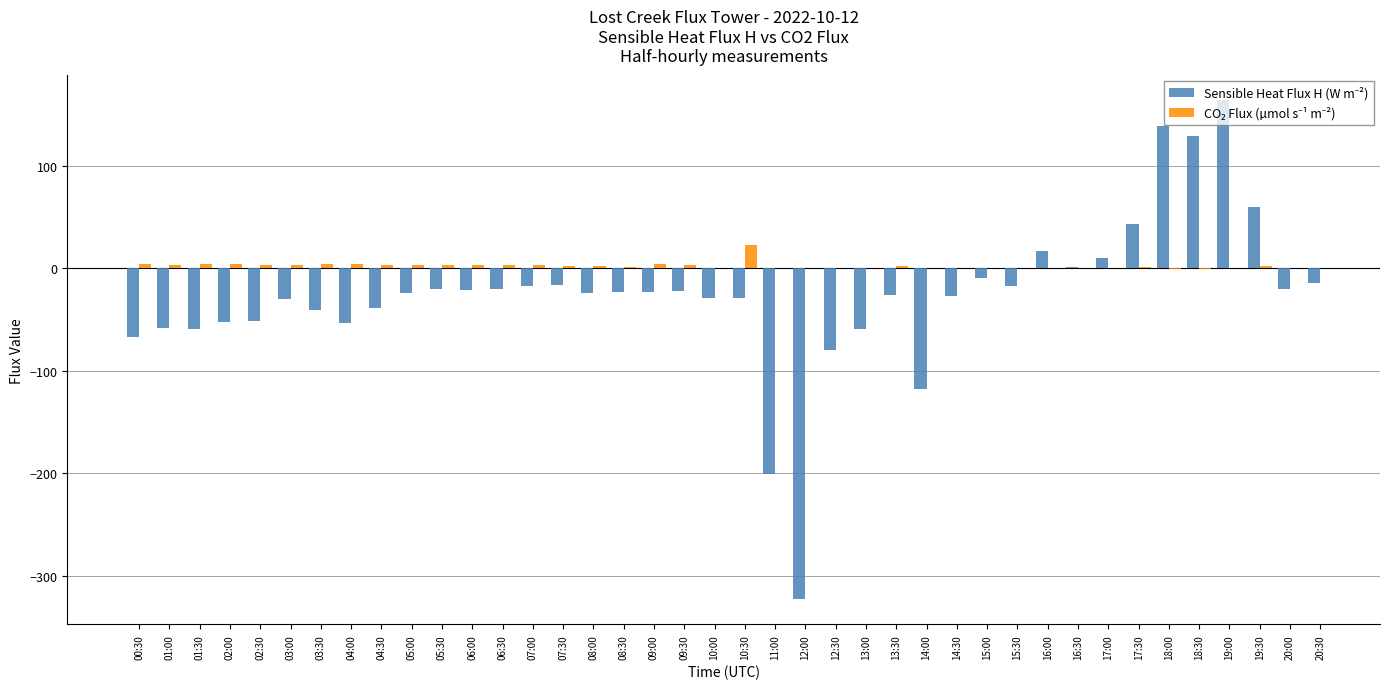

Which series has the largest range (max minus min)?

Sensible Heat Flux H (W m⁻²)